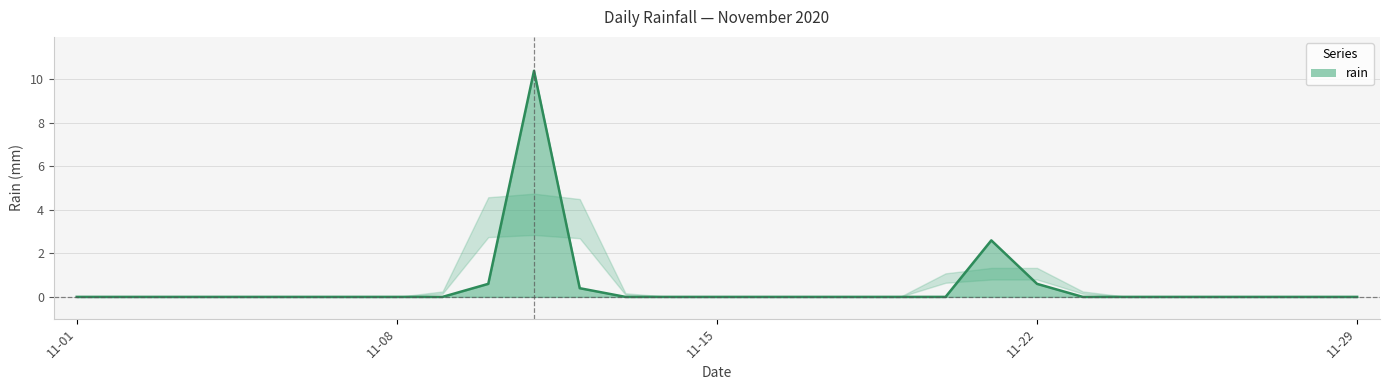

True or false: the data has more than 1 interior local peaks.

True